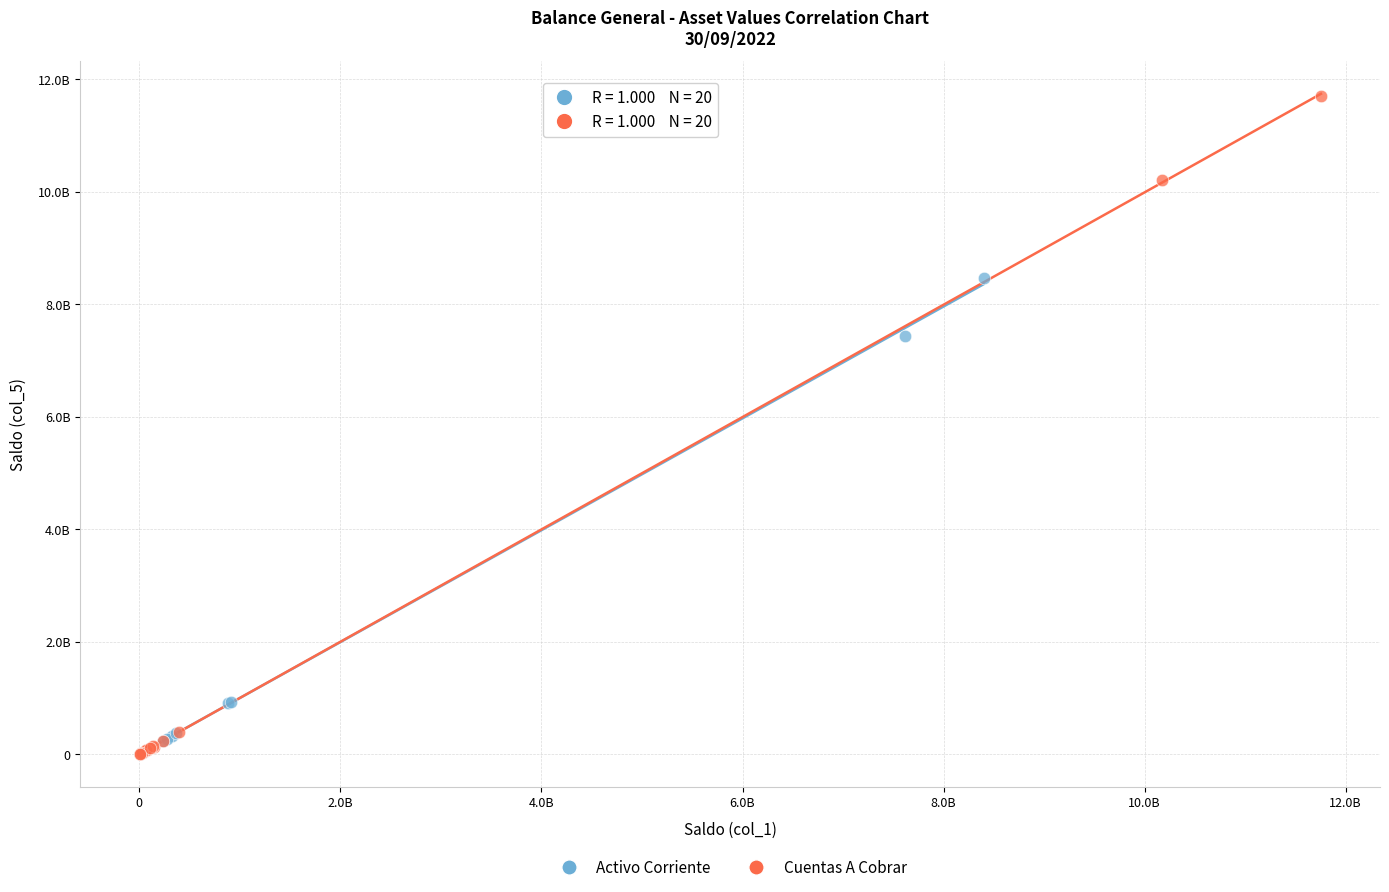

What are all the series names shown in the legend?

Activo Corriente, Cuentas A Cobrar